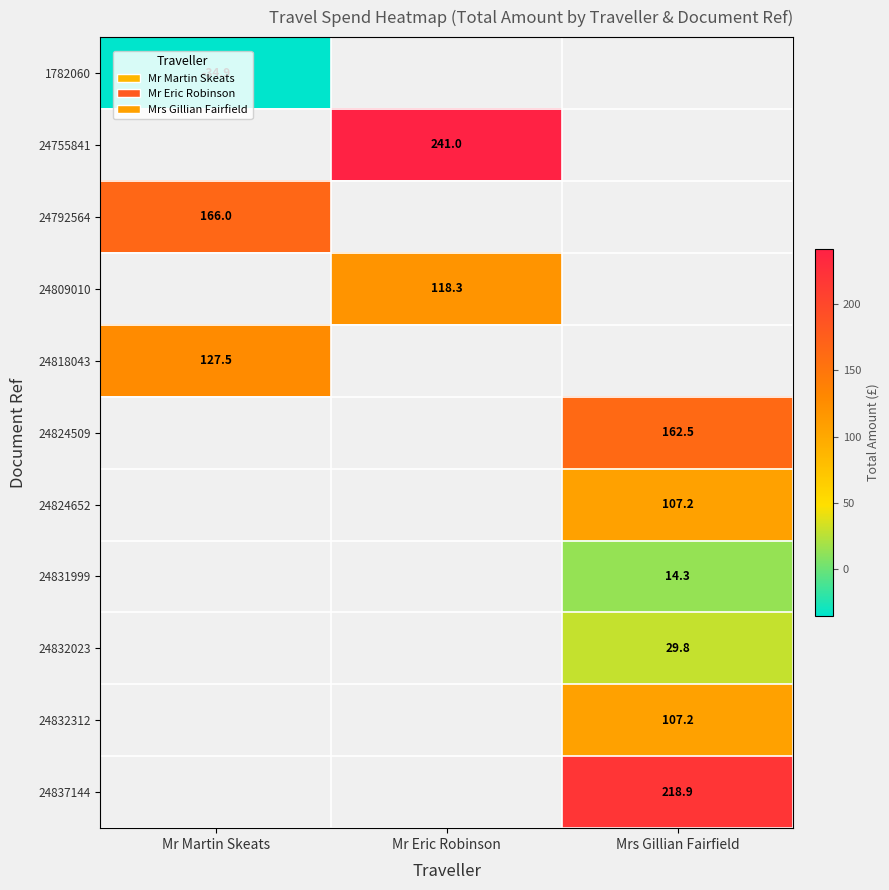

Count the number of data series in this chart.

11